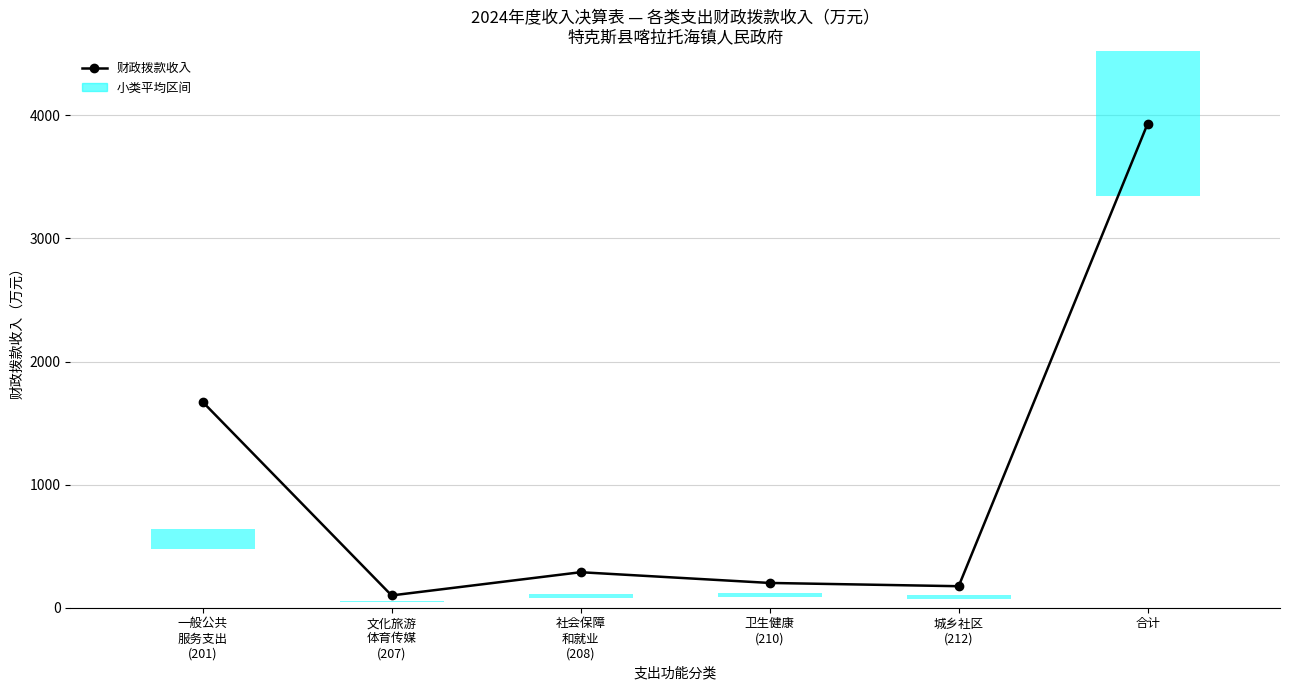

At which label does the data first exceed 288?

一般公共
服务支出
(201)